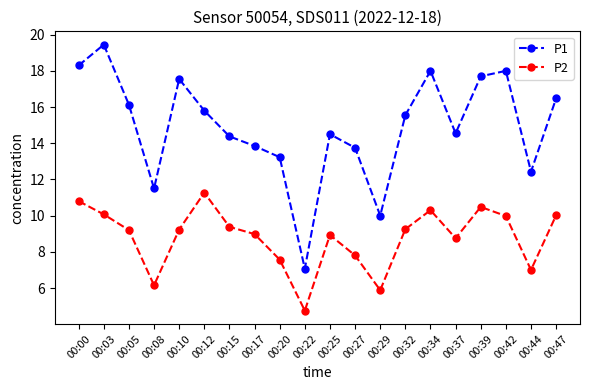

Rank the series by their maximum value, from highest to lowest.

P1, P2